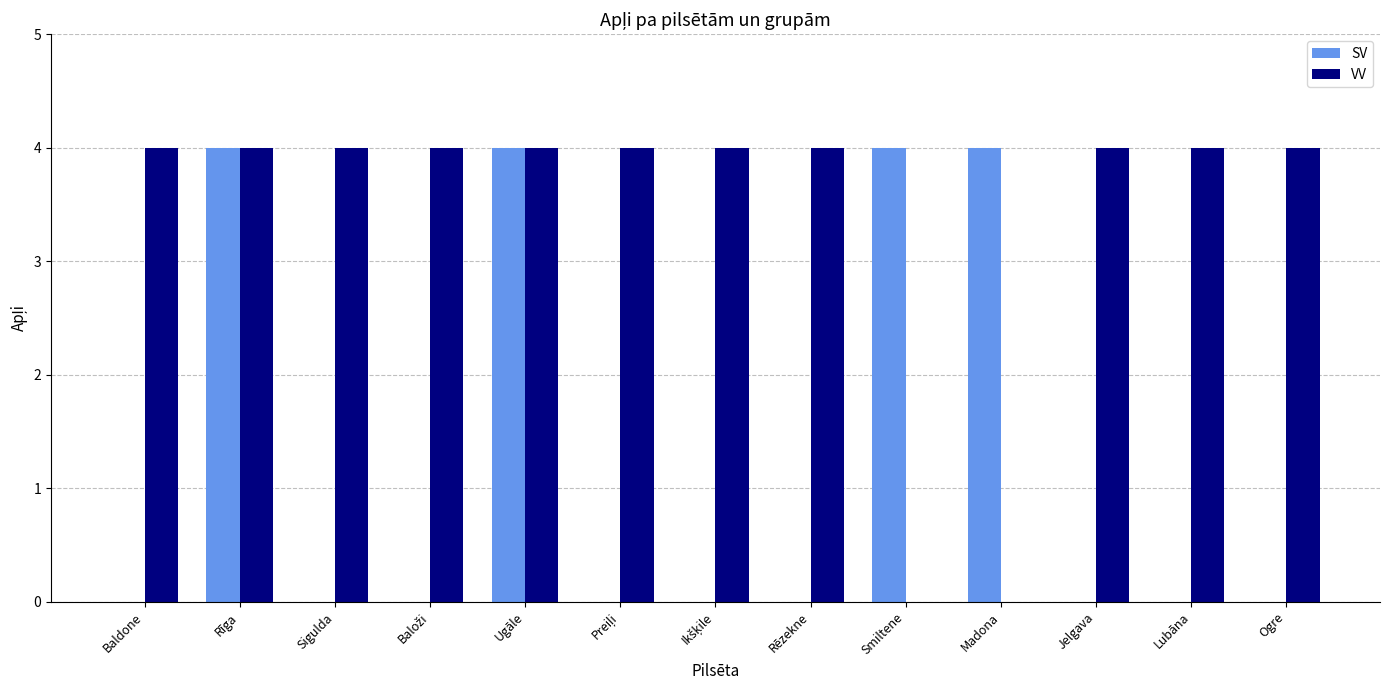

Which series has the largest total across all categories?

VV